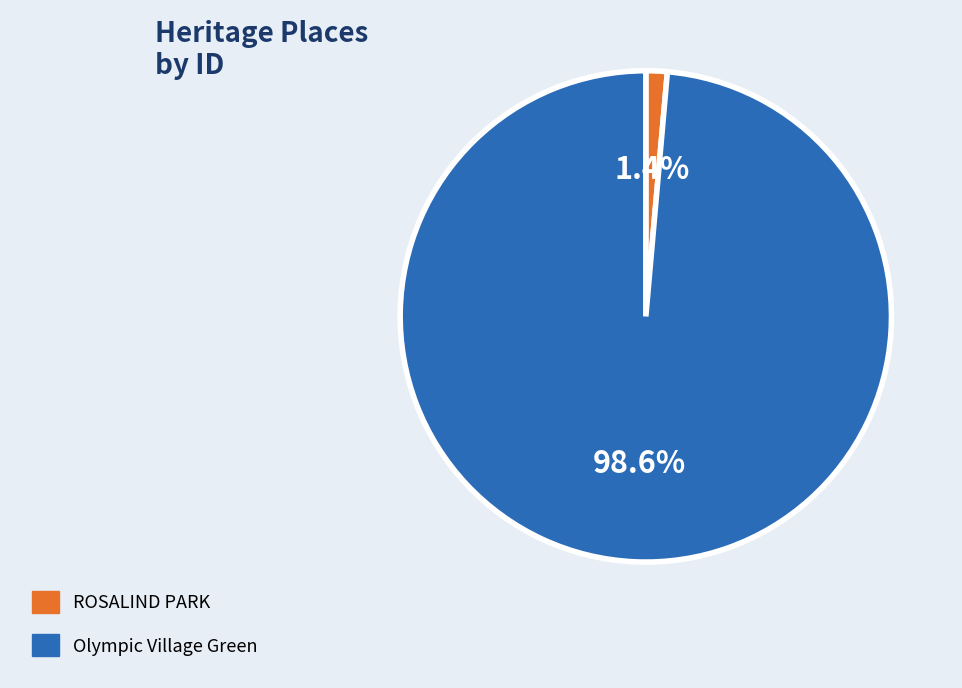

How many segments does this pie chart have?

2